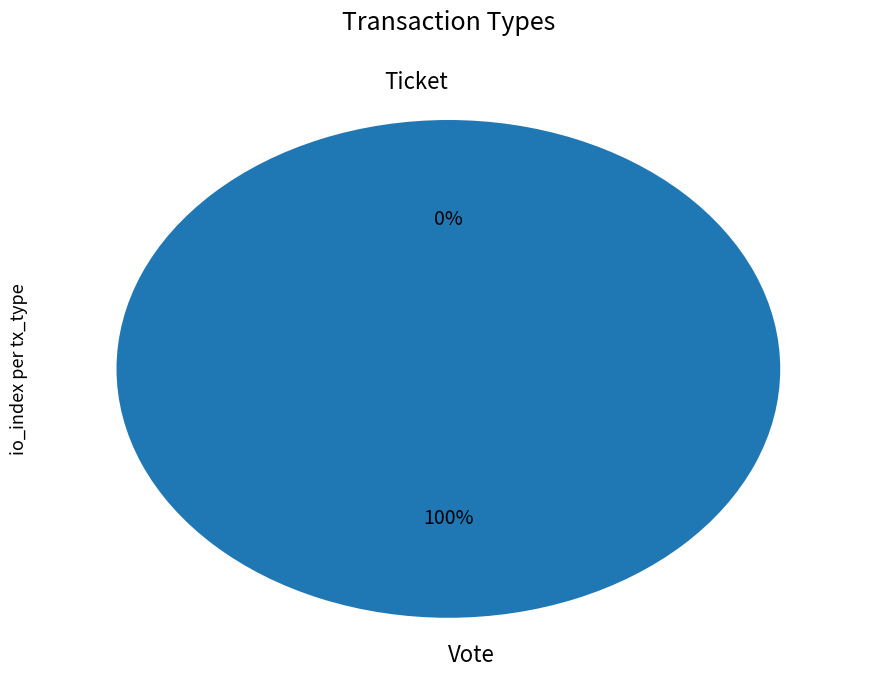

To the nearest percent, what percentage of the pie is Vote?

100%